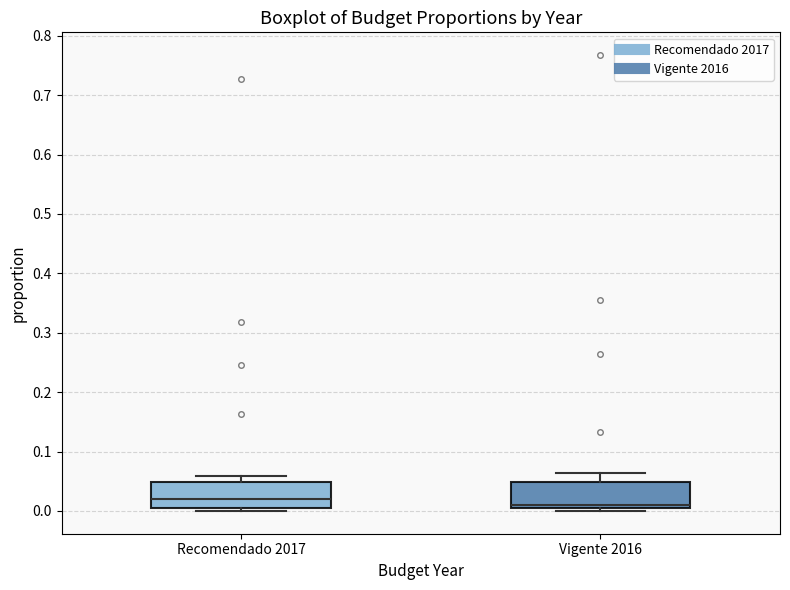

Reading left to right, read every box against the y-axis: the position of its median line, the range the box covers, and the ends of its whiskers. The values are not printed on the chart, so give them approximately, as read against the axis.

Recomendado 2017: median 0.02, box 0.01 to 0.05, whiskers 0.00 to 0.06
Vigente 2016: median 0.01 (just above the box's lower edge), box 0.01 to 0.05, whiskers 0.00 to 0.06